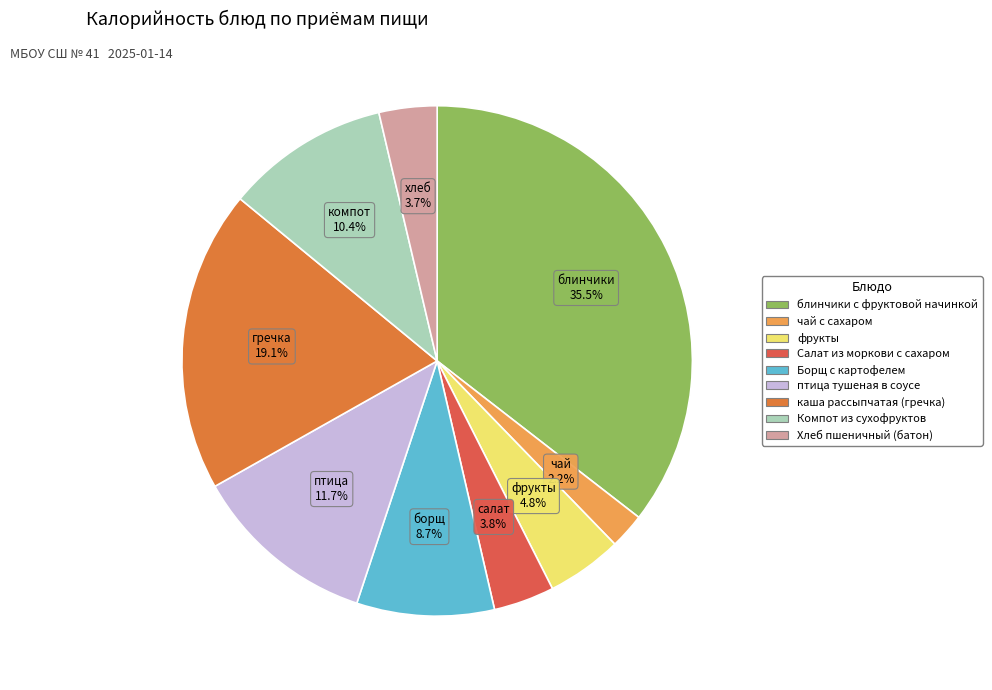

To the nearest percent, what is the combined percentage of Хлеб пшеничный (батон) and Салат из моркови с сахаром?

8%